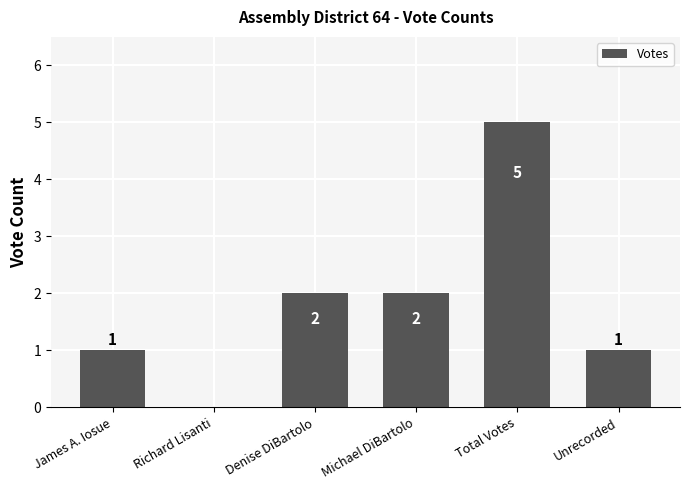

The value at Denise DiBartolo is 2. True or false?

True